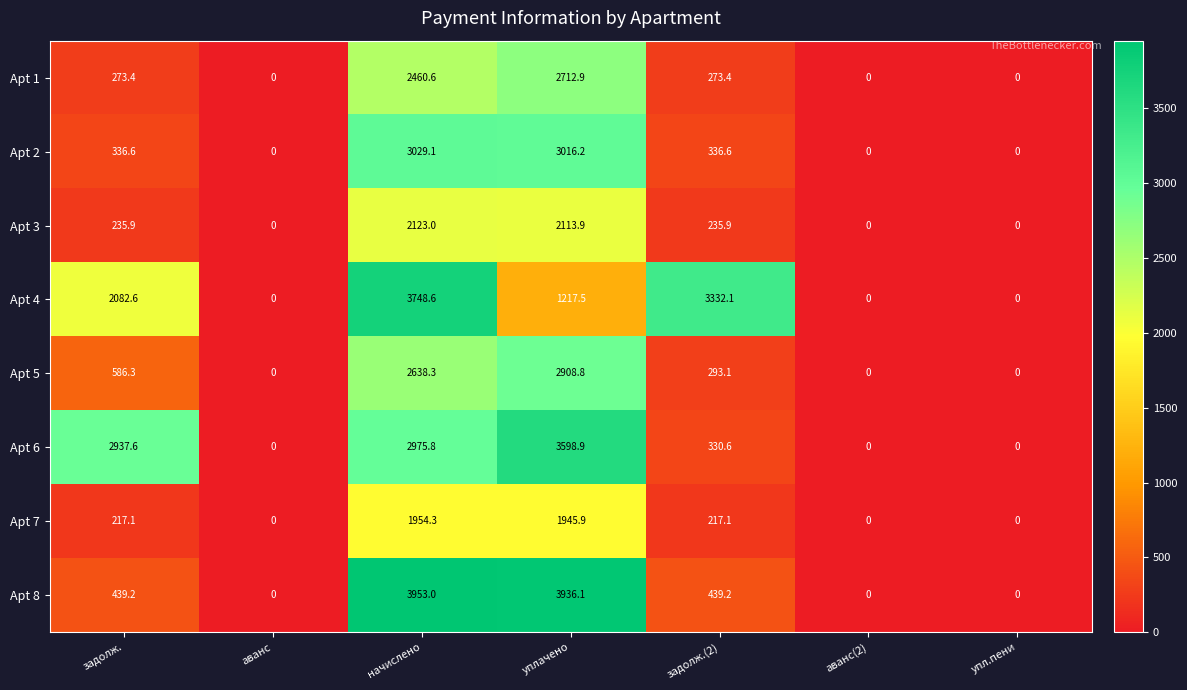

The value of Apt 7 at задолж.(2) is 386.2. True or false?

False